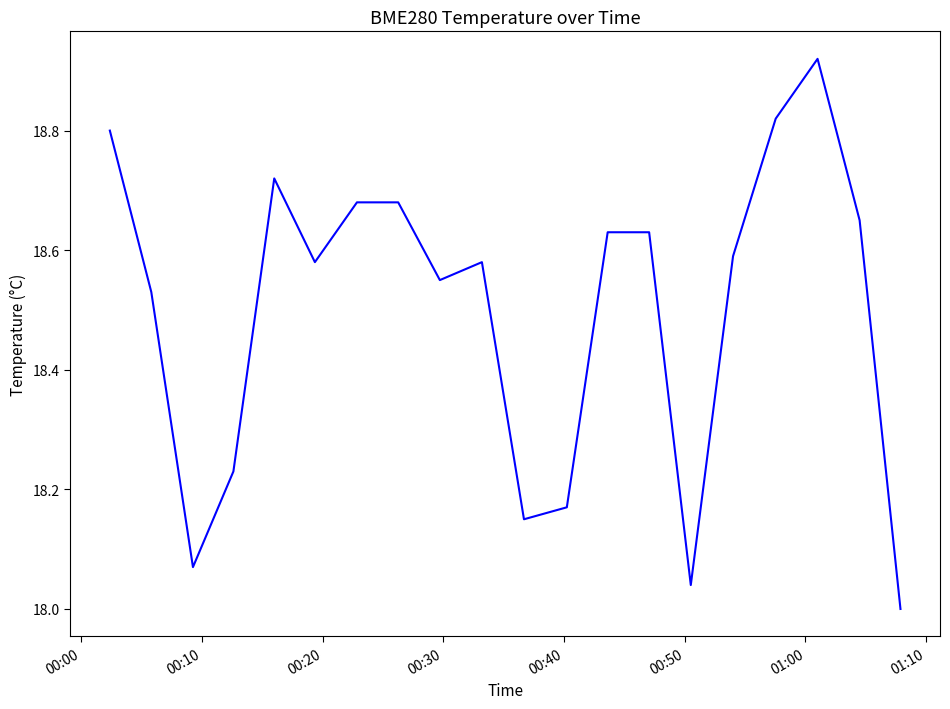

What is the difference between the maximum and minimum values?

0.9